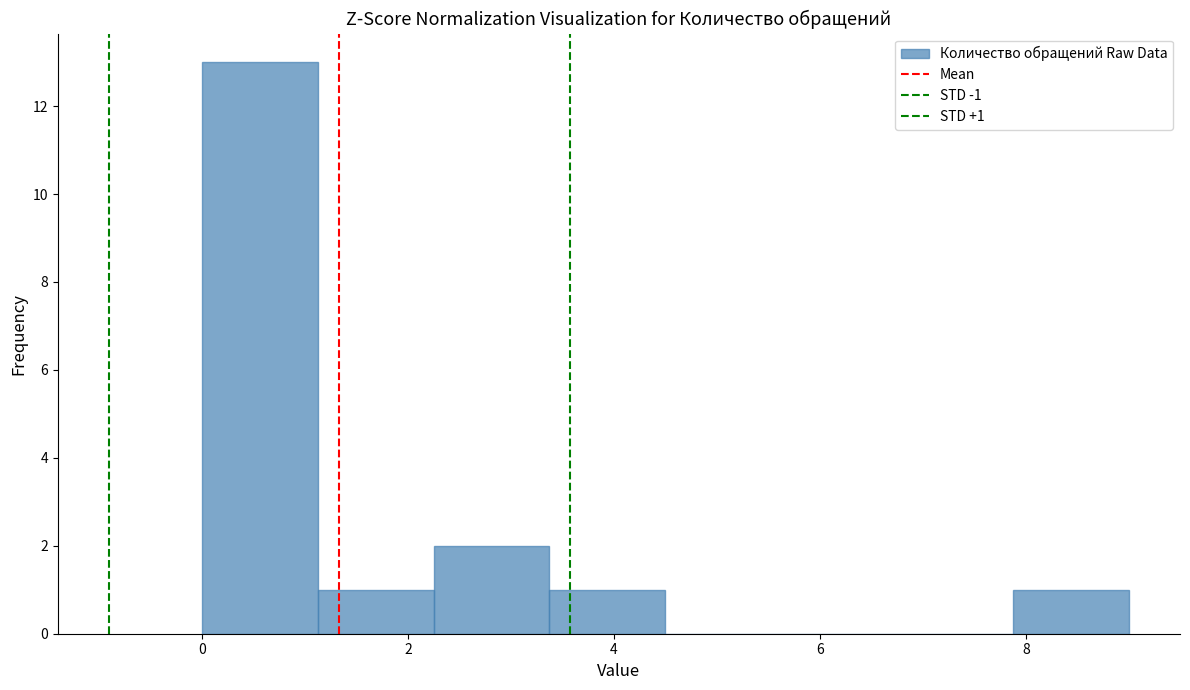

Over which range of the x-axis is the bar tallest?

0.0 to 1.2